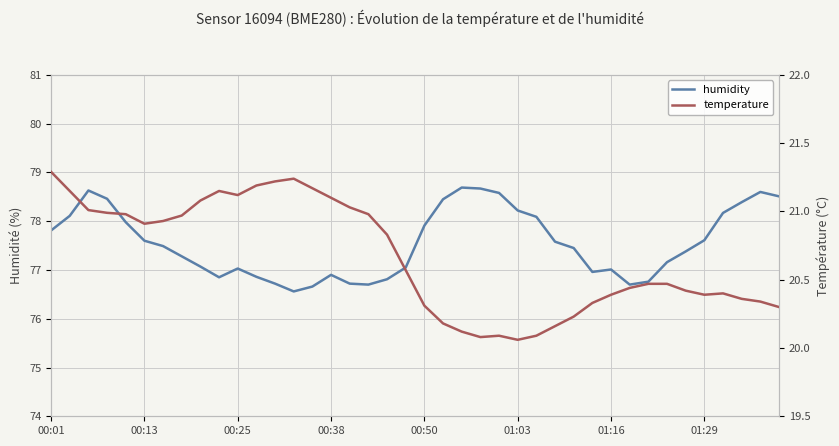

Reading left to right, list all the values displayed in this chart.

humidity: 77.8	78.1	78.6	78.5	78.0	77.6	77.5	77.3	77.1	76.8	77.0	76.9	76.7	76.6	76.7	76.9	76.7	76.7	76.8	77.0	77.9	78.5	78.7	78.7	78.6	78.2	78.1	77.6	77.5	77.0	77.0	76.7	76.8	77.2	77.4	77.6	78.2	78.4	78.6	78.5
temperature: 21.3	21.1	21.0	21.0	21.0	20.9	20.9	21.0	21.1	21.1	21.1	21.2	21.2	21.2	21.2	21.1	21.0	21.0	20.8	20.6	20.3	20.2	20.1	20.1	20.1	20.1	20.1	20.2	20.2	20.3	20.4	20.4	20.5	20.5	20.4	20.4	20.4	20.4	20.3	20.3